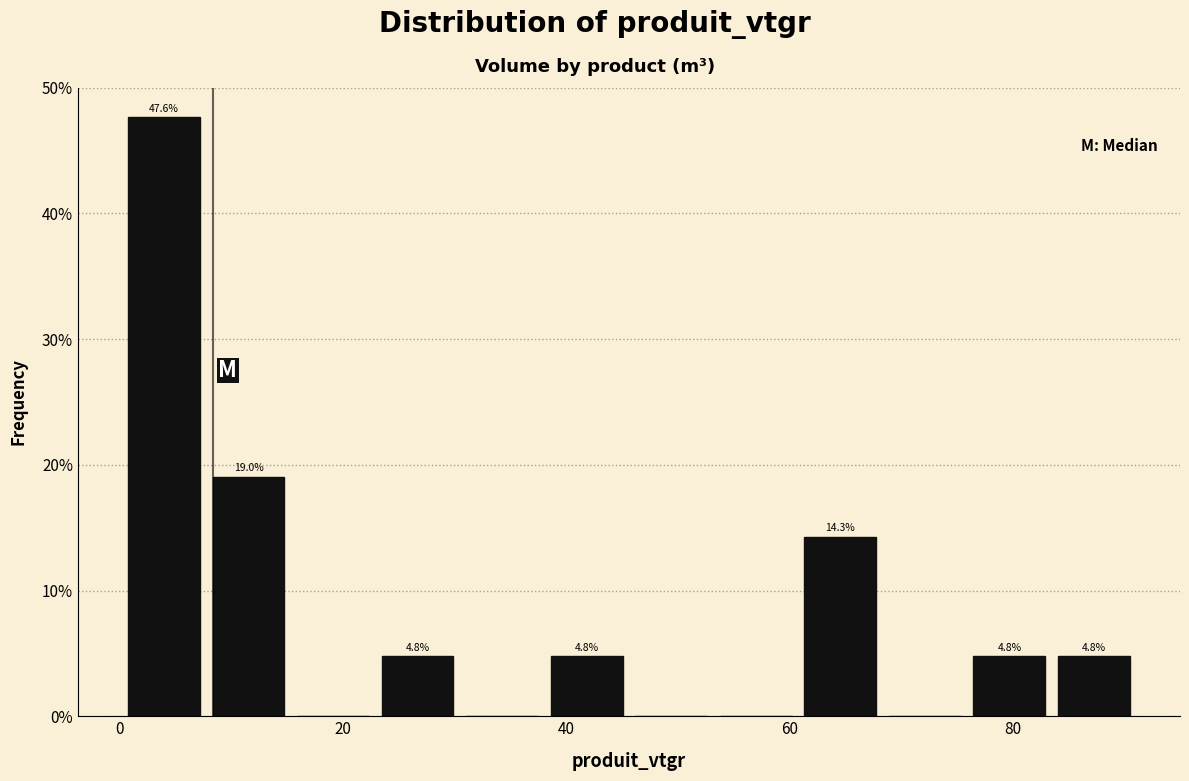

Read against the x-axis, roughly where is the centre of the tallest bar?

4